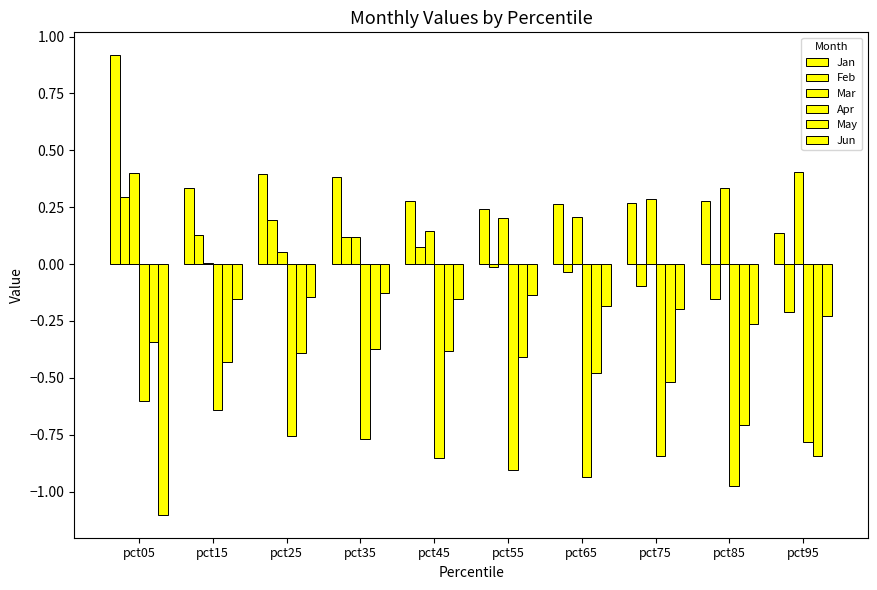

What is the lowest value of the Feb series?

-0.2